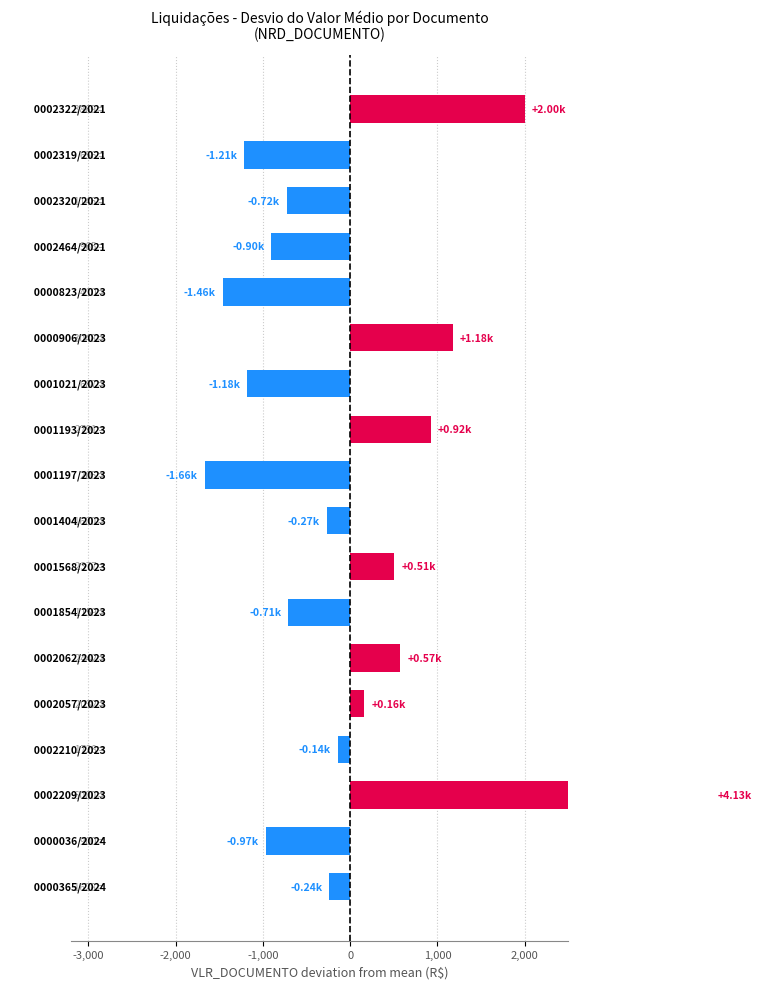

Reading right to left, list all the values displayed in this chart.

0002322/2021=1999.8	0002319/2021=-1213.0	0002320/2021=-723.0	0002464/2021=-904.0	0000823/2023=-1459.4	0000906/2023=1179.0	0001021/2023=-1182.0	0001193/2023=921.5	0001197/2023=-1664.0	0001404/2023=-269.0	0001568/2023=508.0	0001854/2023=-709.8	0002062/2023=573.2	0002057/2023=163.0	0002210/2023=-141.0	0002209/2023=4131.0	0000036/2024=-969.0	0000365/2024=-240.9